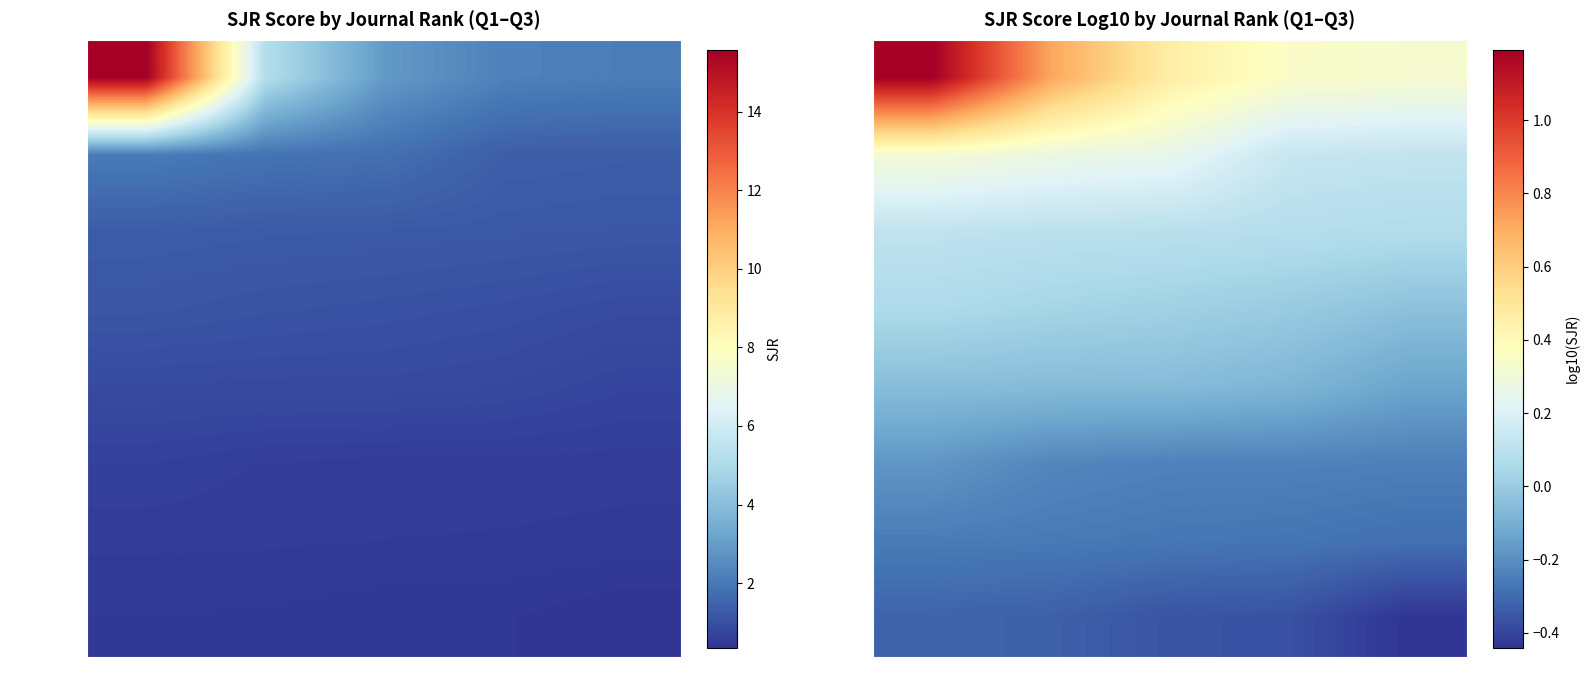

What is the average value of the Rank 31–35 series?

-0.3